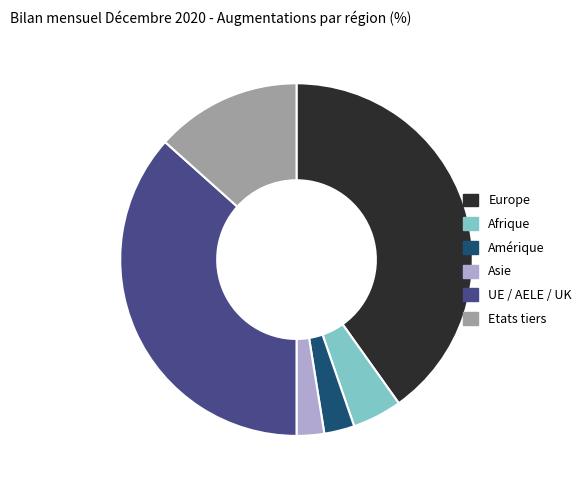

Combined, do Asie and Europe account for over 50%?

No